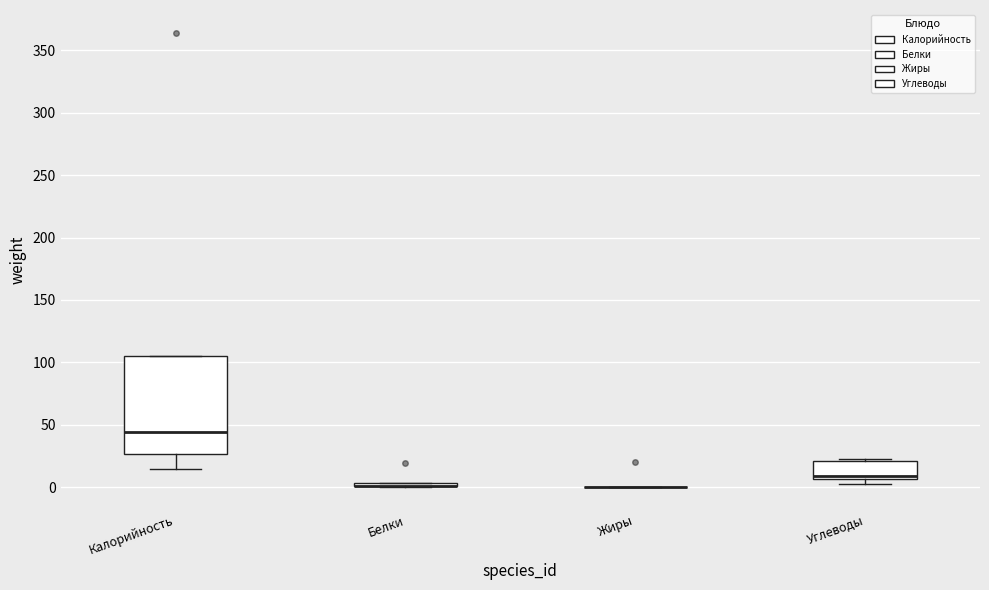

Comparing the boxes themselves (not the whiskers), which one is the tallest?

Калорийность